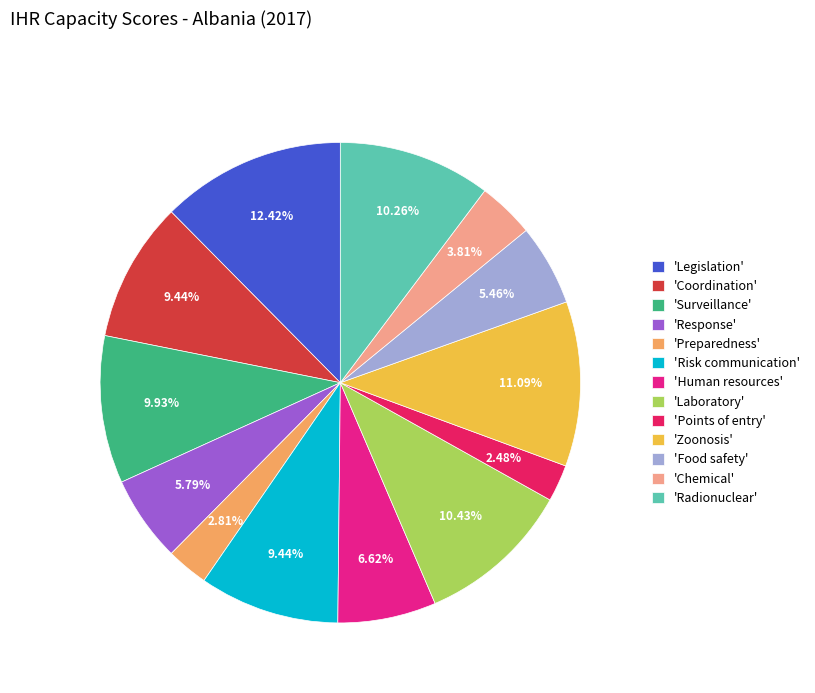

Is there a majority slice in this chart?

No